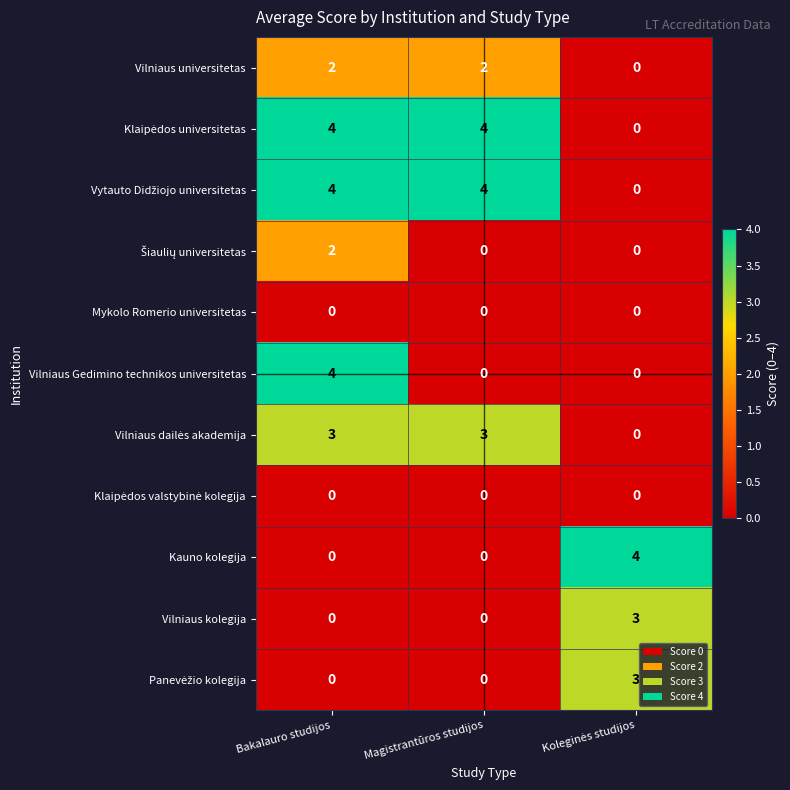

What is the maximum value shown in the chart?

4